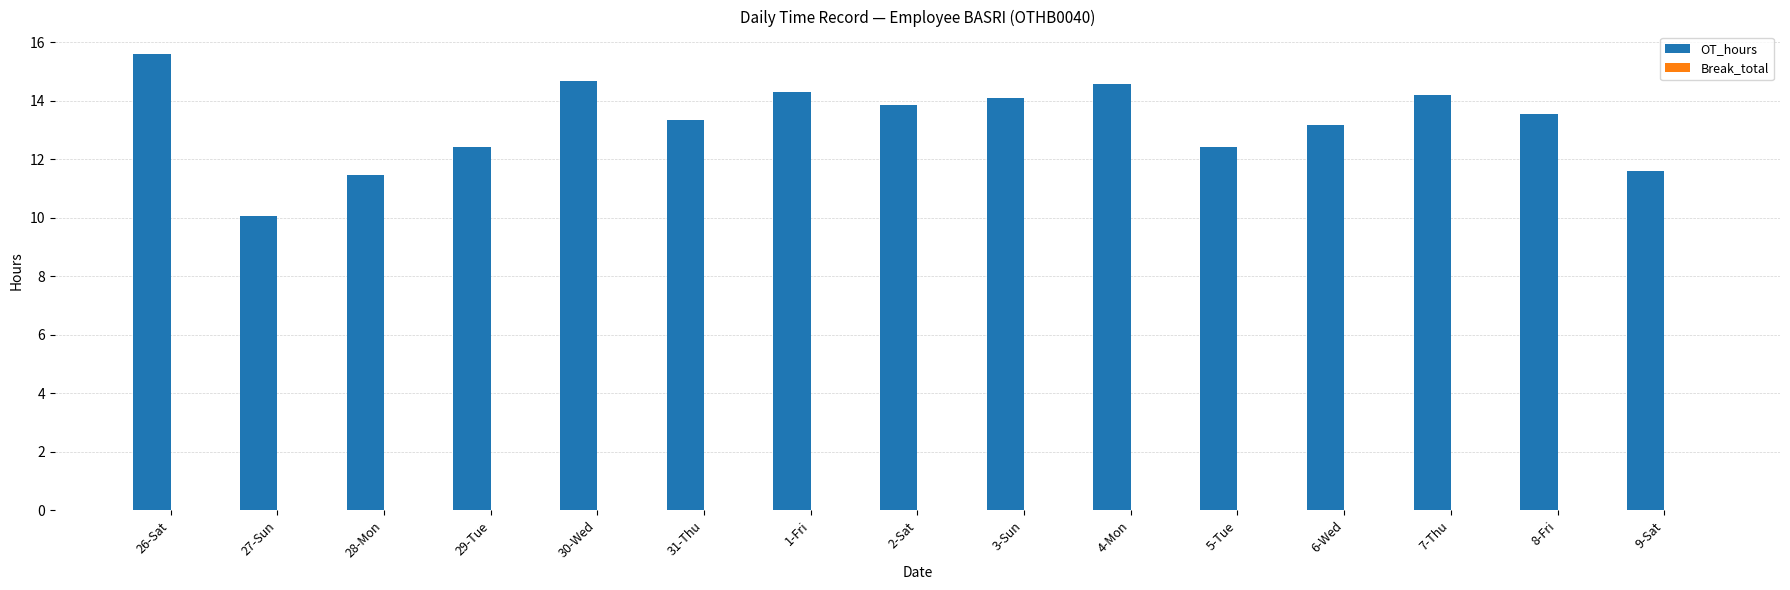

What is the label of the 7th bar from the right?

3-Sun